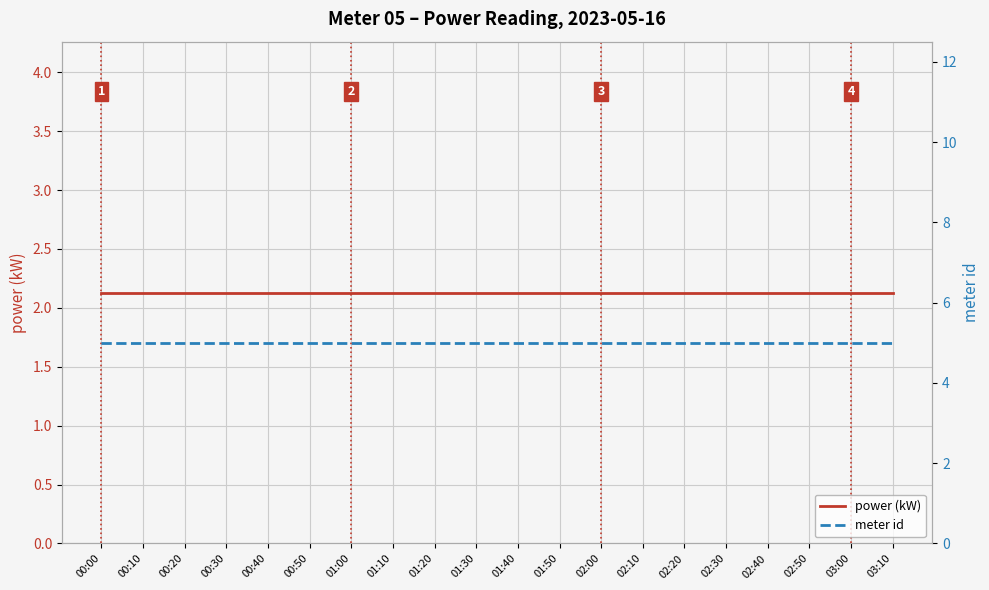

Does the chart display data point markers on the line(s)?

No